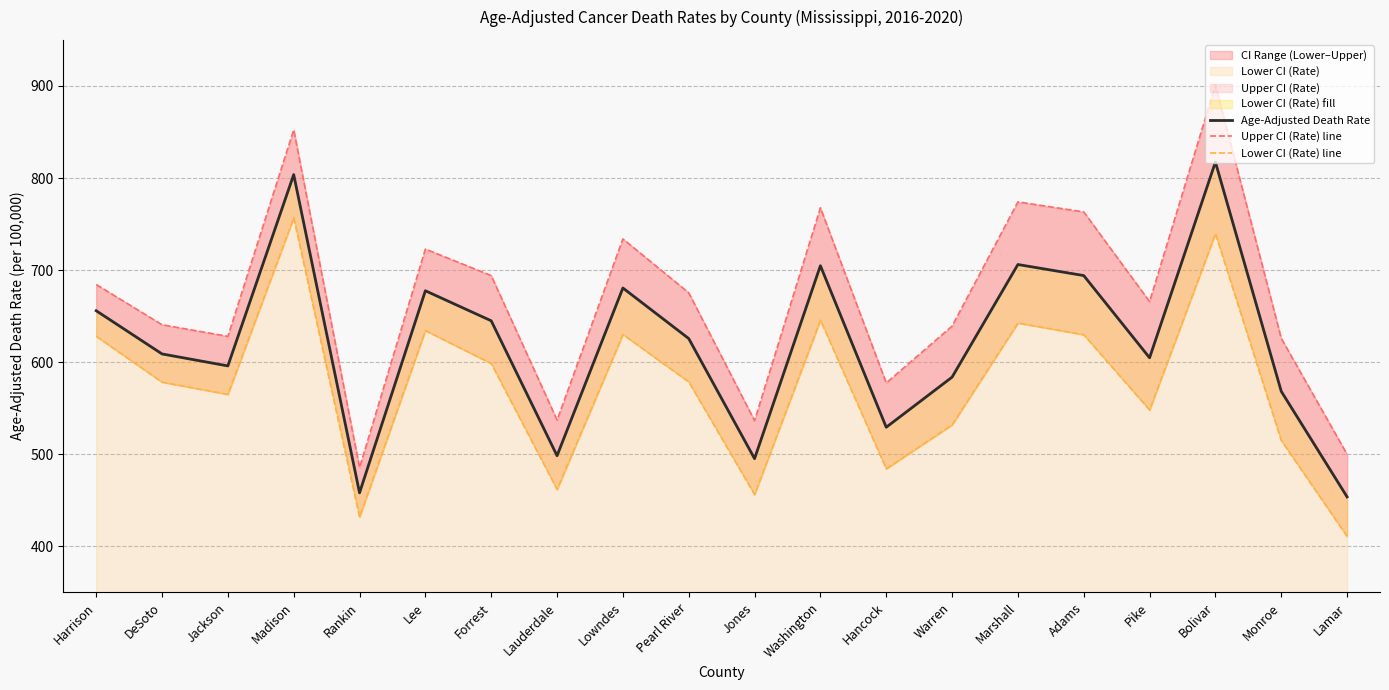

What is the label of the 12th point from the left?

Washington